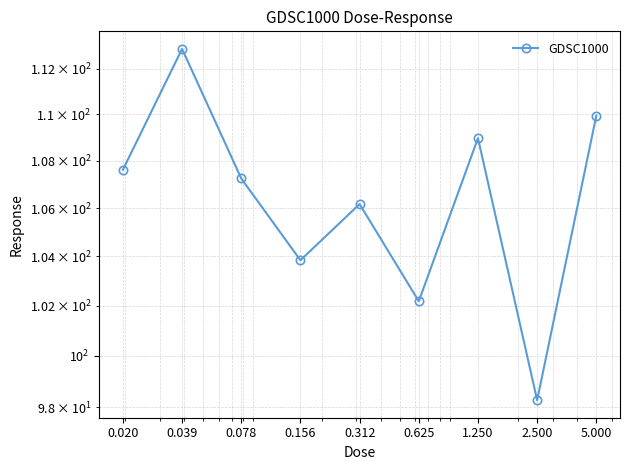

Where does the data first go above 107?

0.020